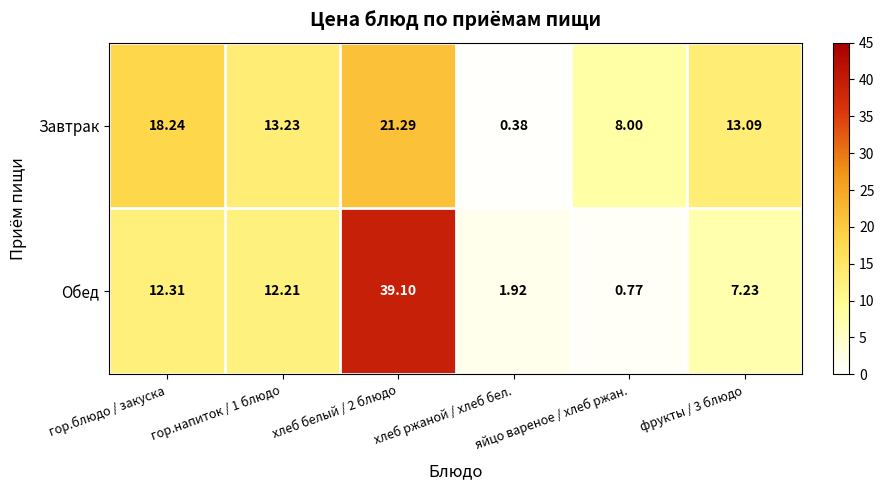

How many values in the Завтрак series exceed 13?

4